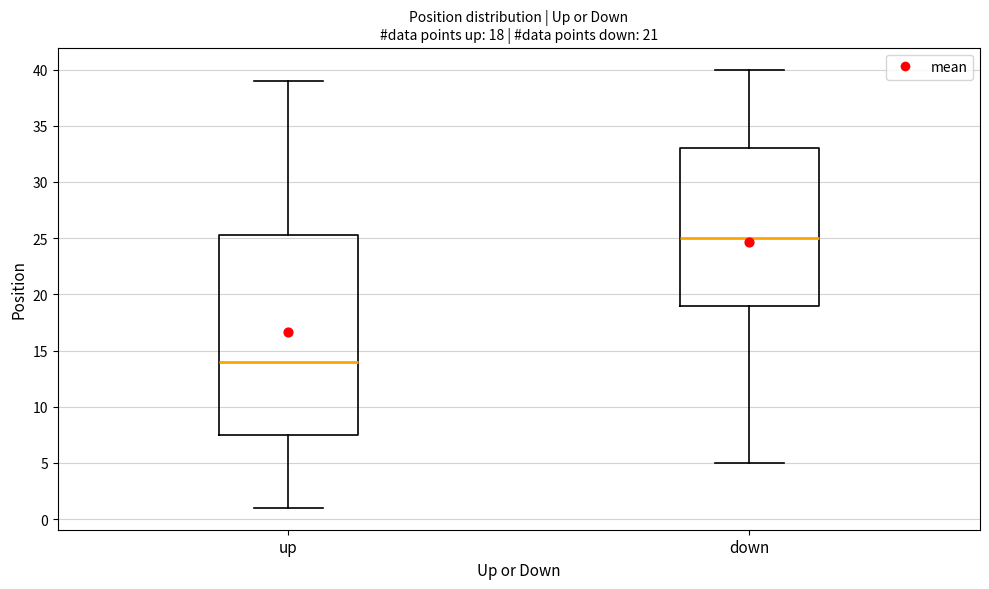

Which box's median line is the highest?

down